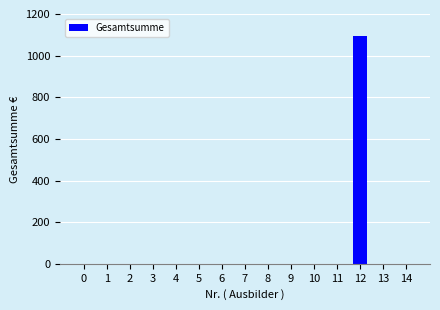

Is it true that the value at 0 is -417?

False